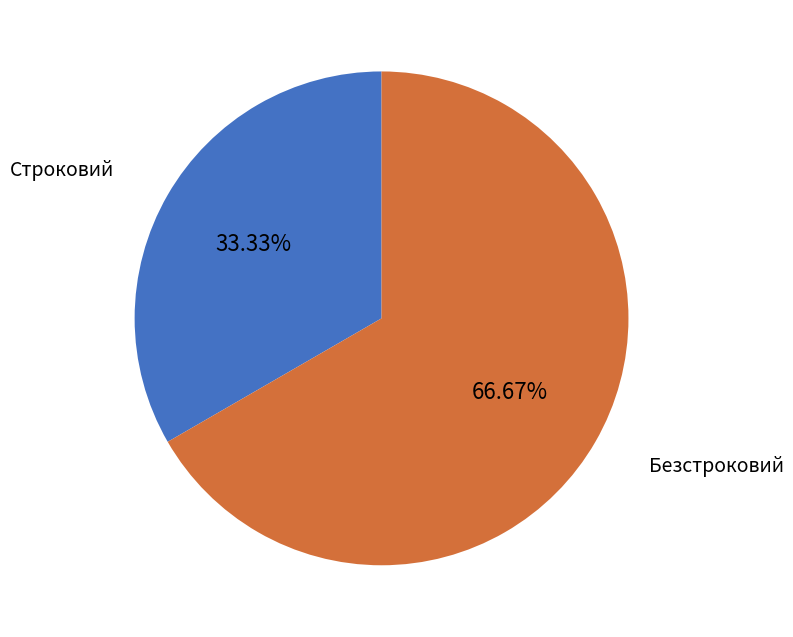

Does Строковий account for over 50% of the chart?

No